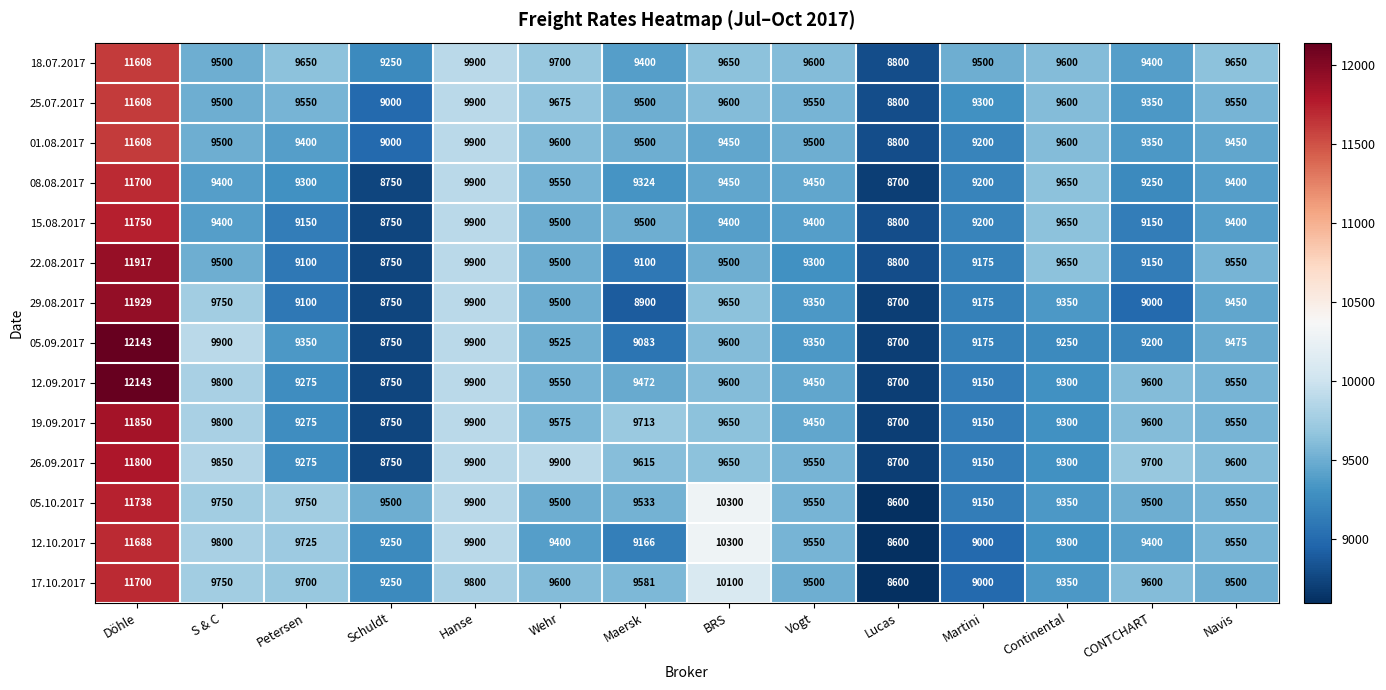

What is the sum of all 29.08.2017 values?

132504